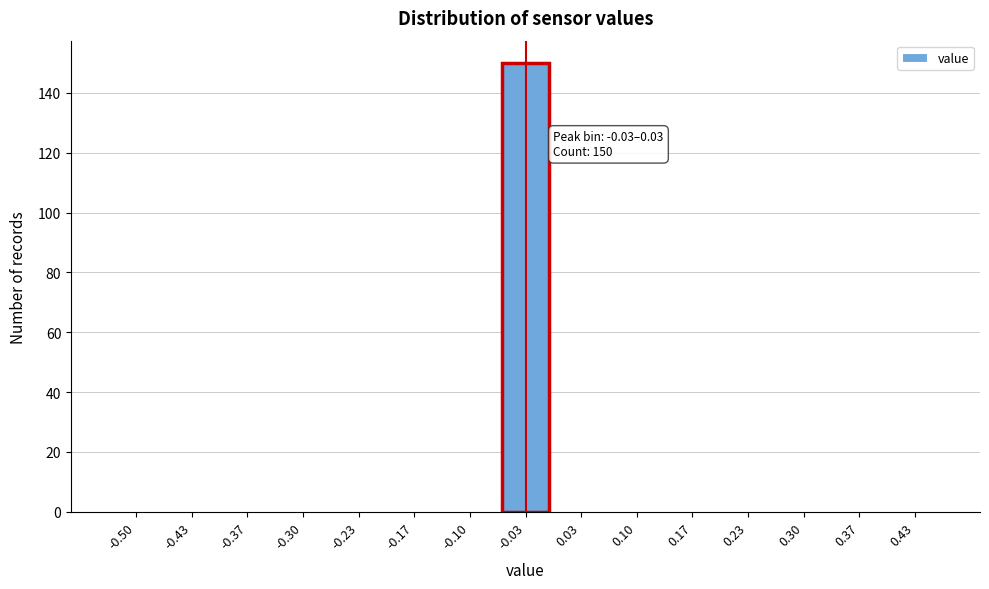

Reading left to right, extract all data points from this chart.

-0.50=0	-0.43=0	-0.37=0	-0.30=0	-0.23=0	-0.17=0	-0.10=0	-0.03=150	0.03=0	0.10=0	0.17=0	0.23=0	0.30=0	0.37=0	0.43=0